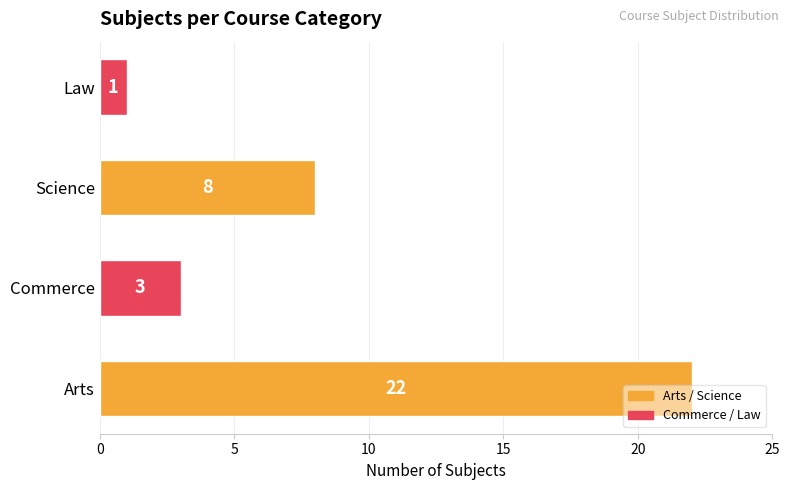

What is the change in value from Arts to Commerce?

-19